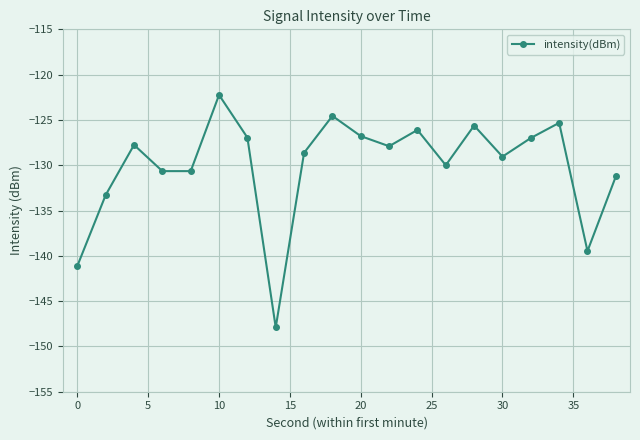

True or false: there are more than 0 points higher than both neighbors.

True